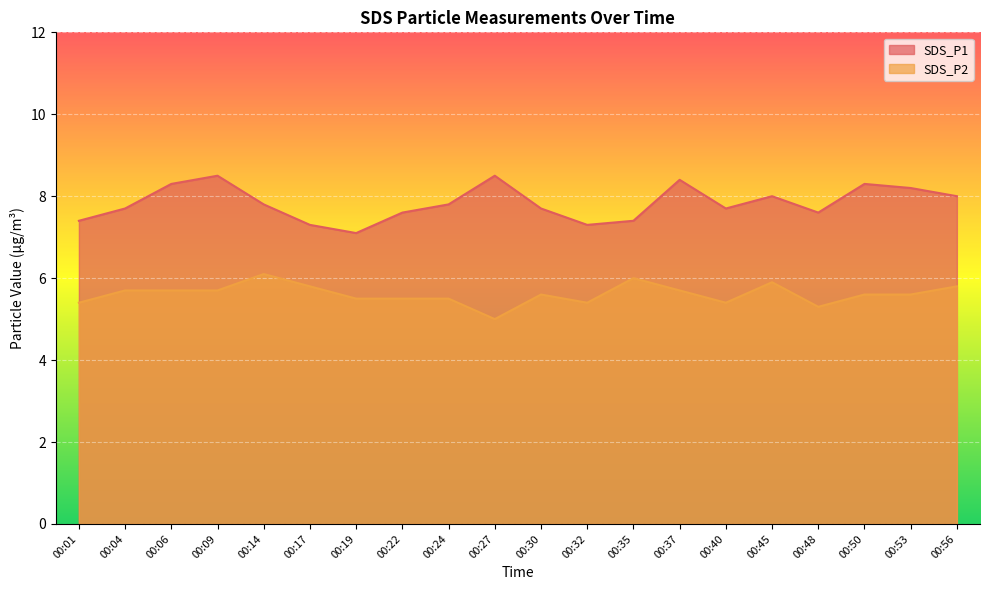

Which category has the highest value across all series?

00:09